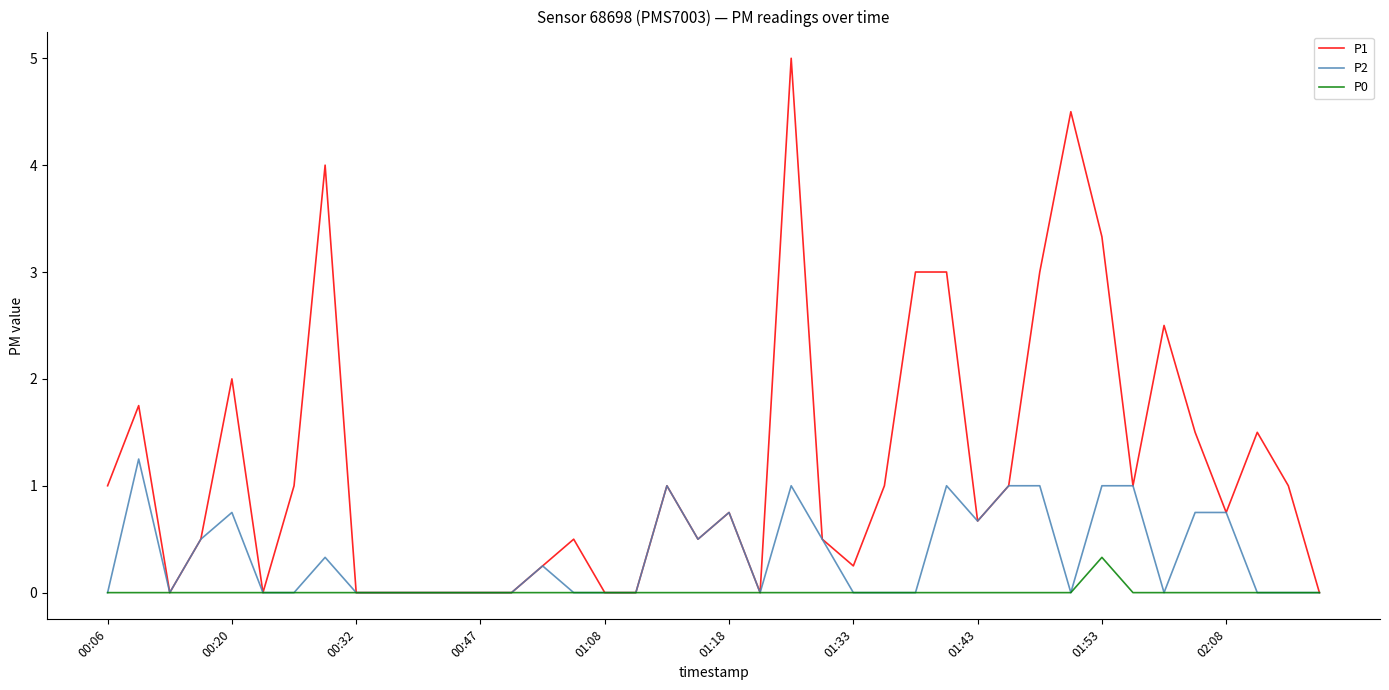

Count the P2 values in the range 0 to 1.

39